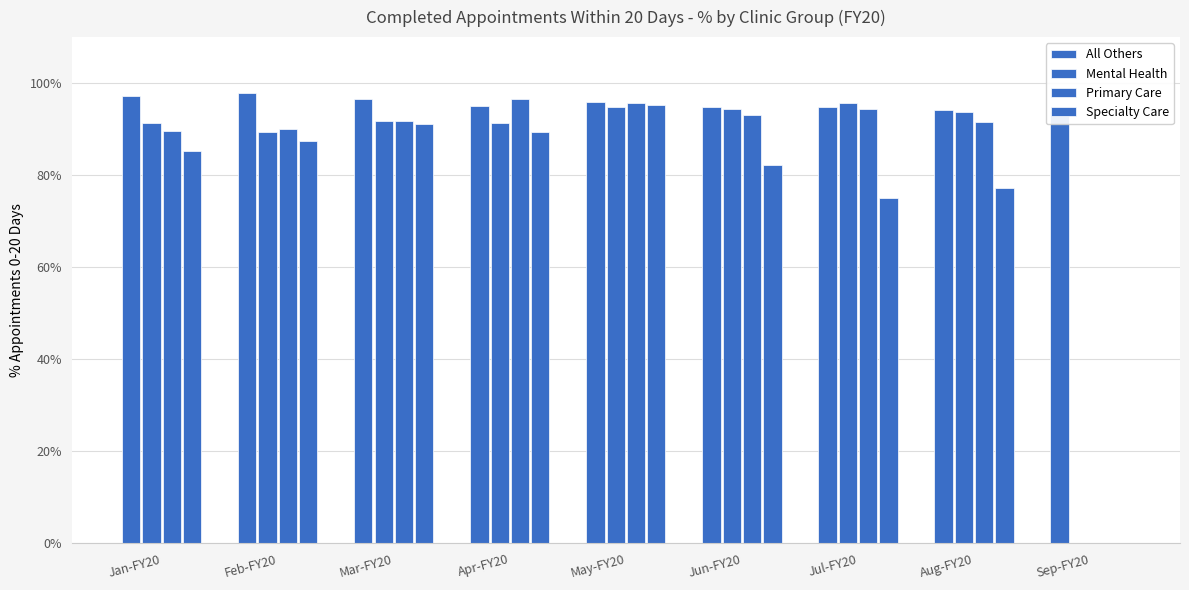

Rank the series at Apr-FY20 from highest to lowest value.

Primary Care, All Others, Mental Health, Specialty Care